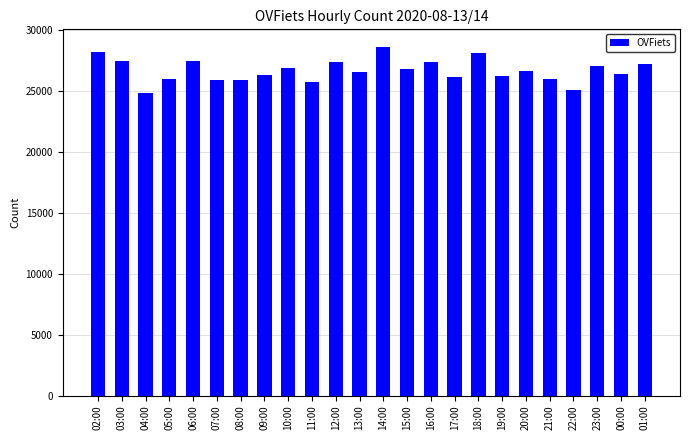

What is the approximate value at 17:00, to the nearest 50?

26200